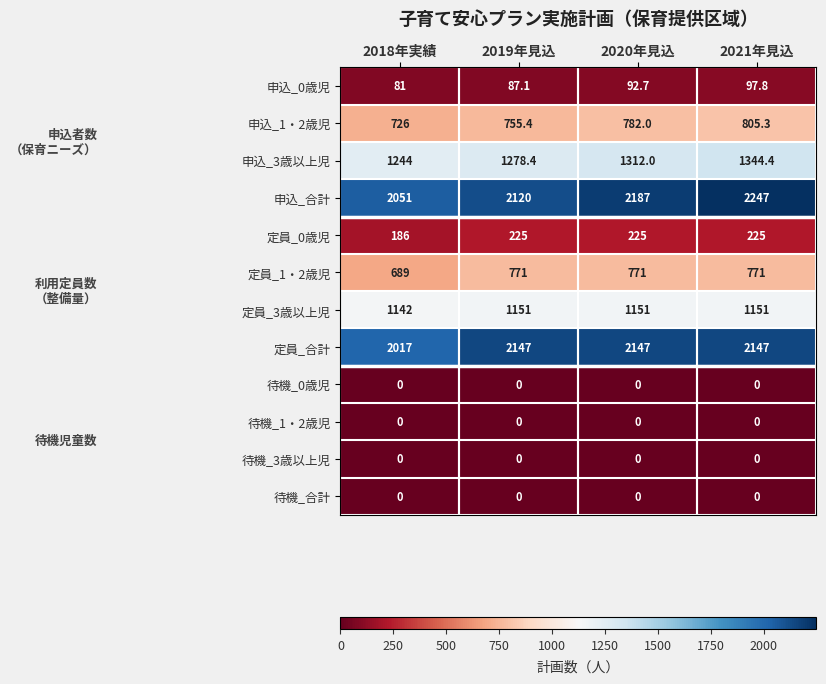

Is it true that 定員_0歳児 equals 252.4 at 2018年実績?

False